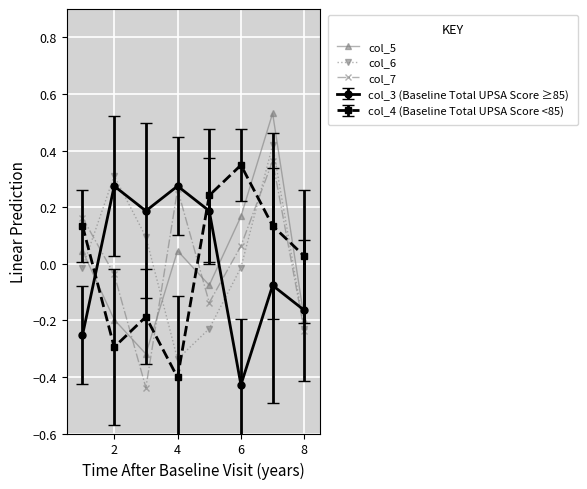

Which series has the widest spread of values?

col_5